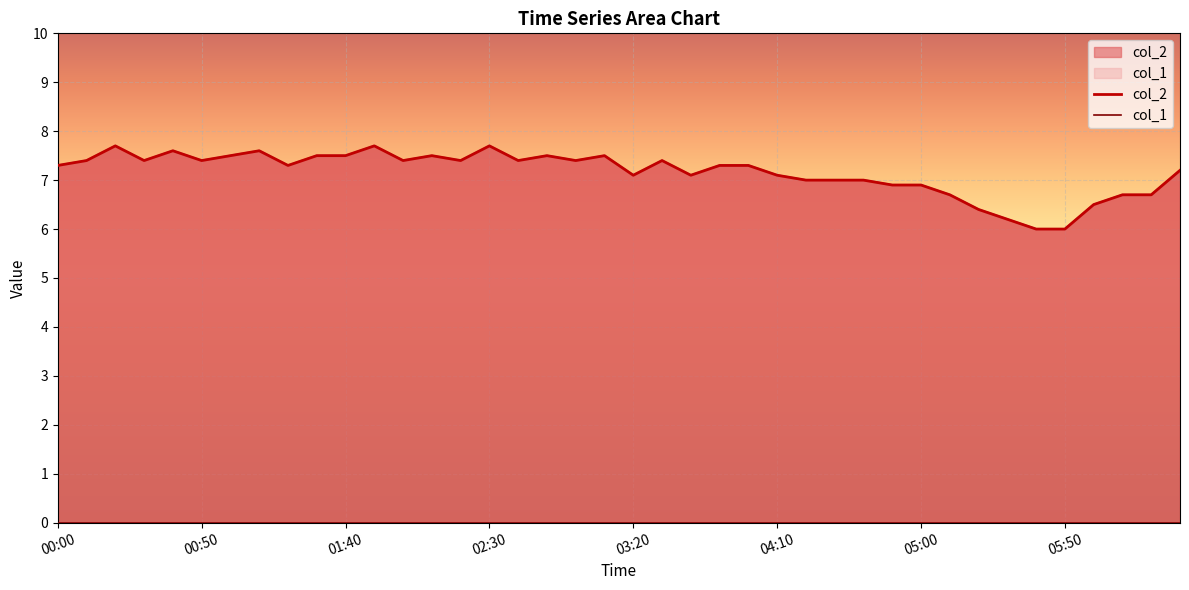

Read the value at 02:10.

7.5